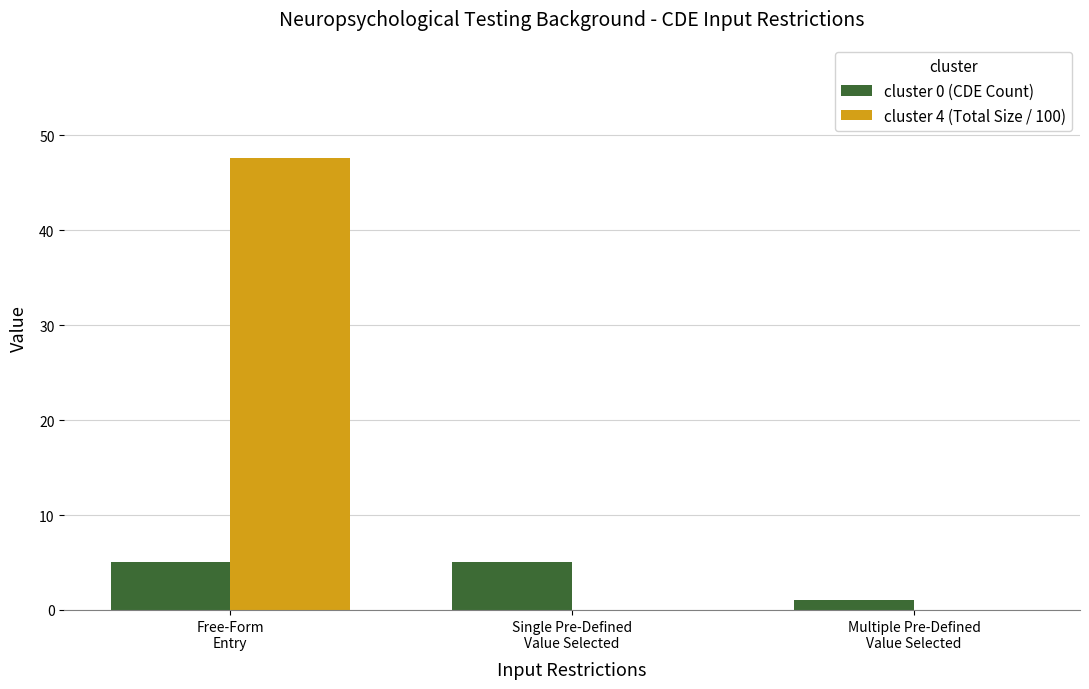

Which series has the largest total across all categories?

cluster 4 (Total Size / 100)